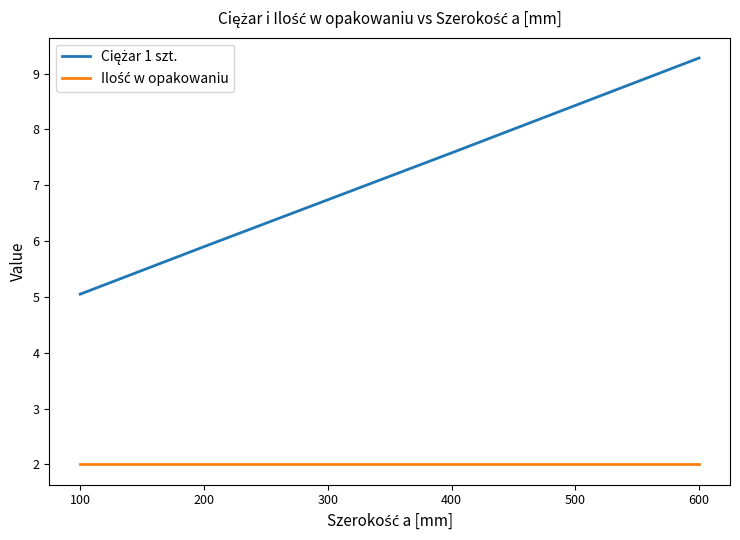

What is the smallest value displayed?

2.0